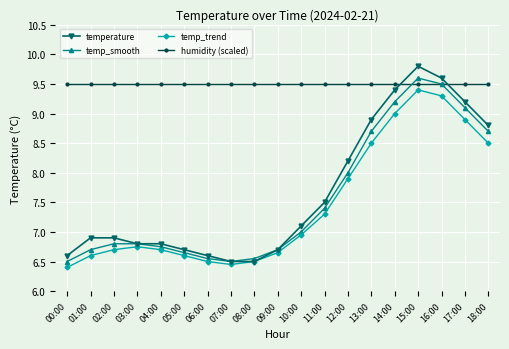

Which category has the highest value across all series?

15:00